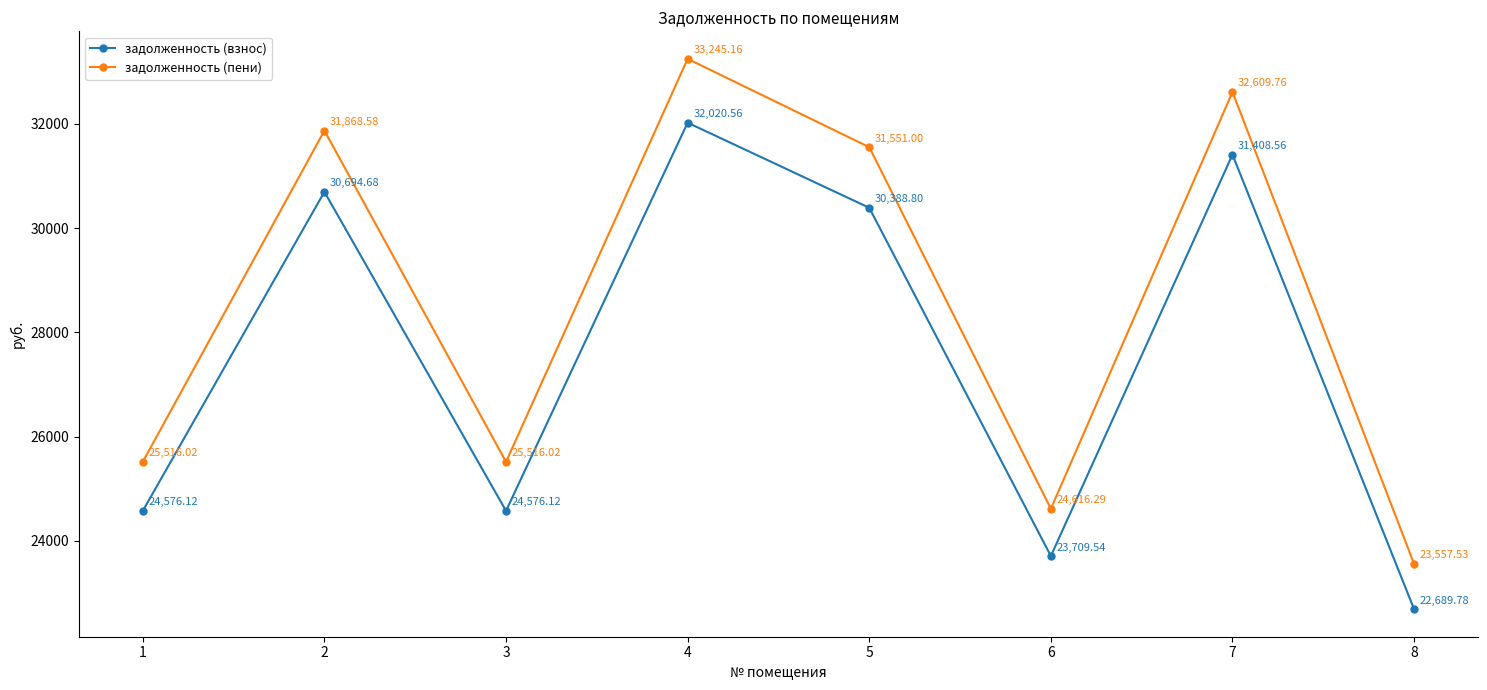

What is the value of the задолженность (пени) point at the 6th from the left?

24616.3